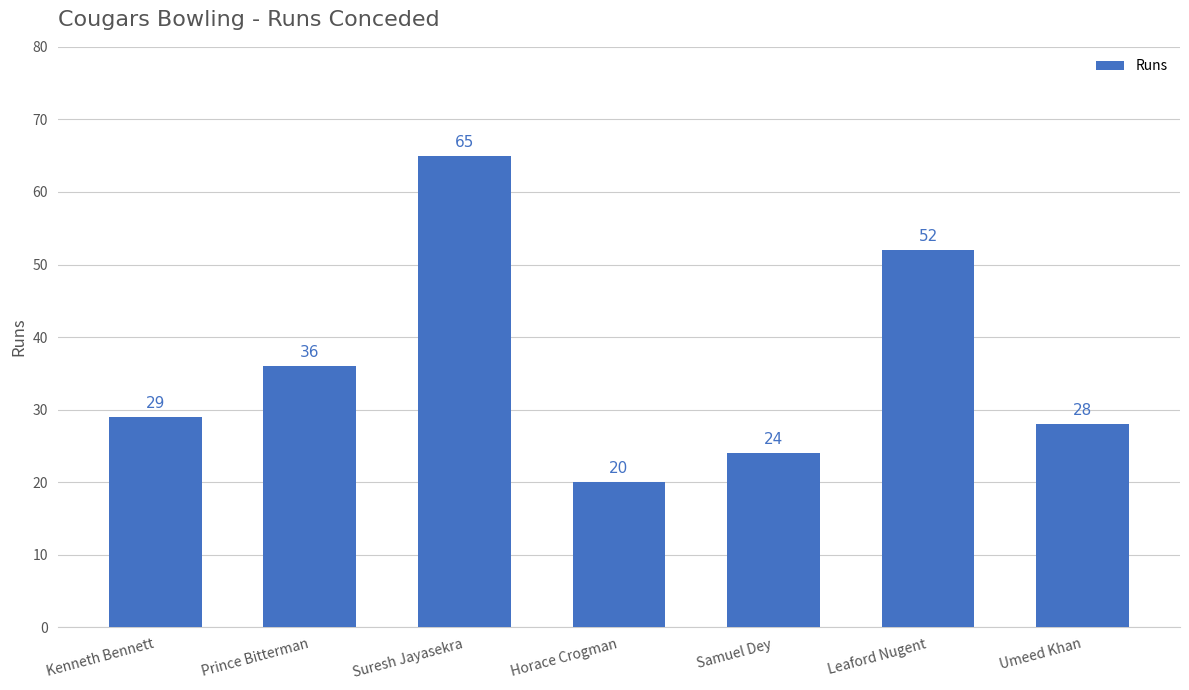

Which category has the lowest value across all series?

Horace Crogman